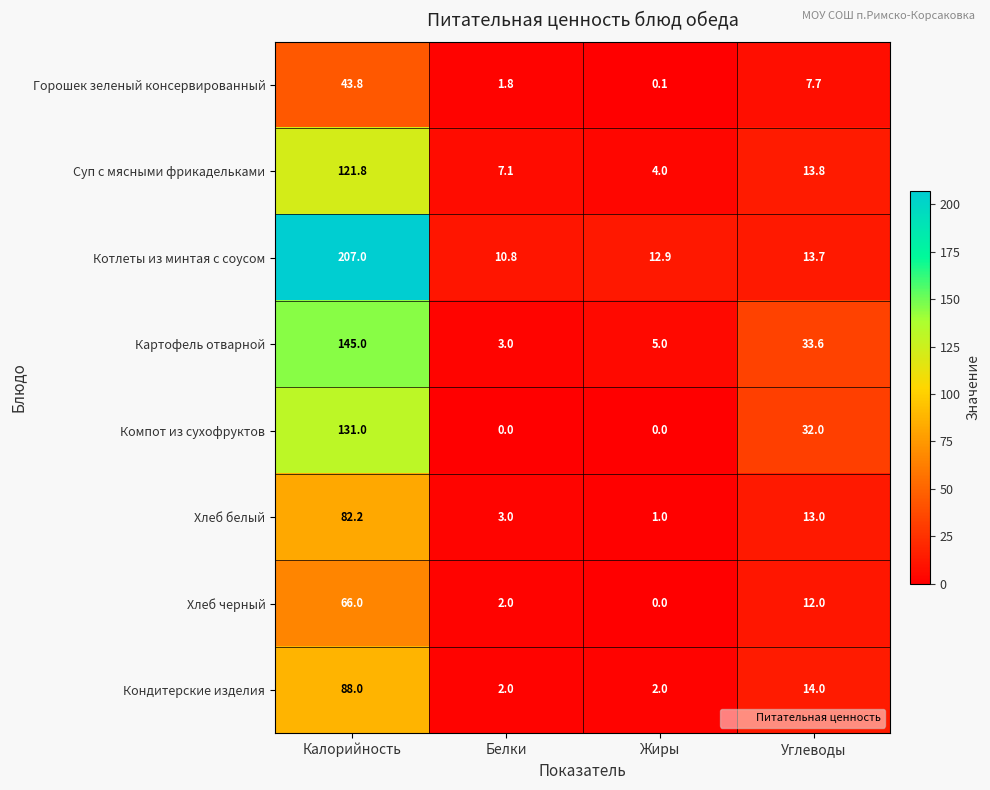

What is the highest value of the Котлеты из минтая с соусом series?

207.0